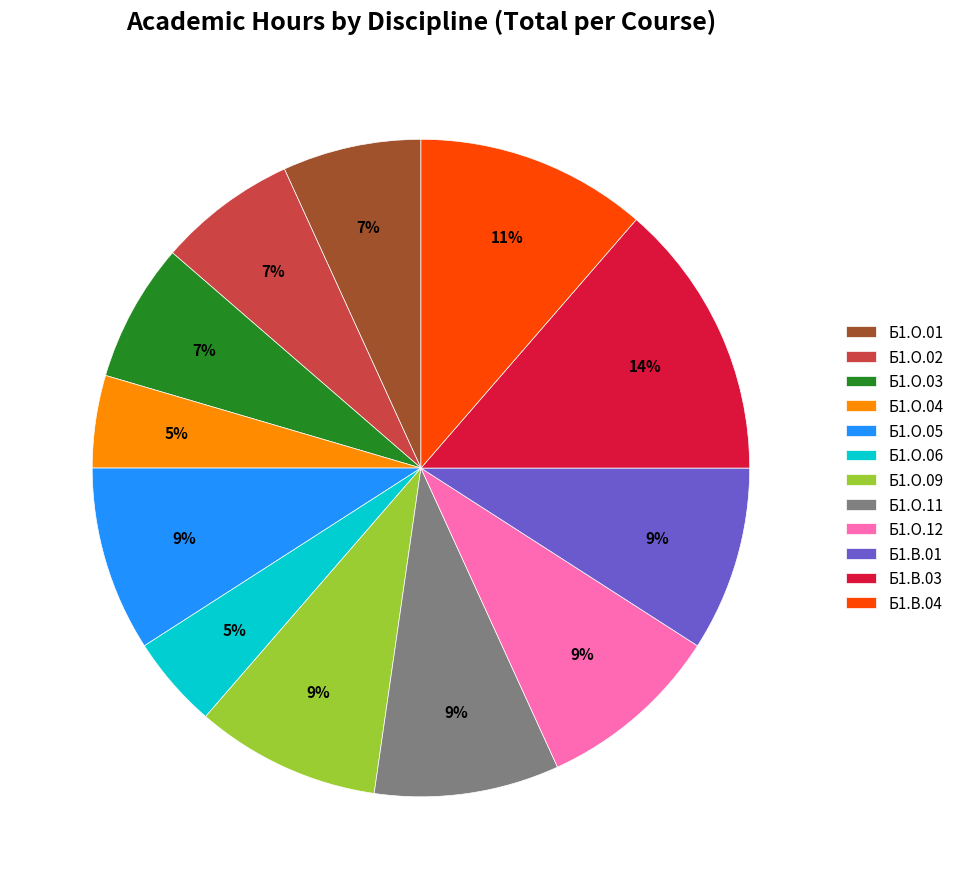

Which slice is the largest?

Б1.В.03